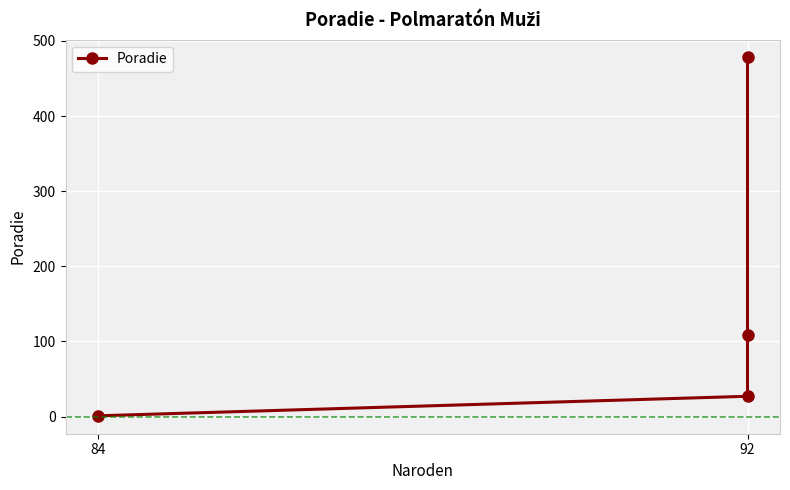

What is the average value?

154